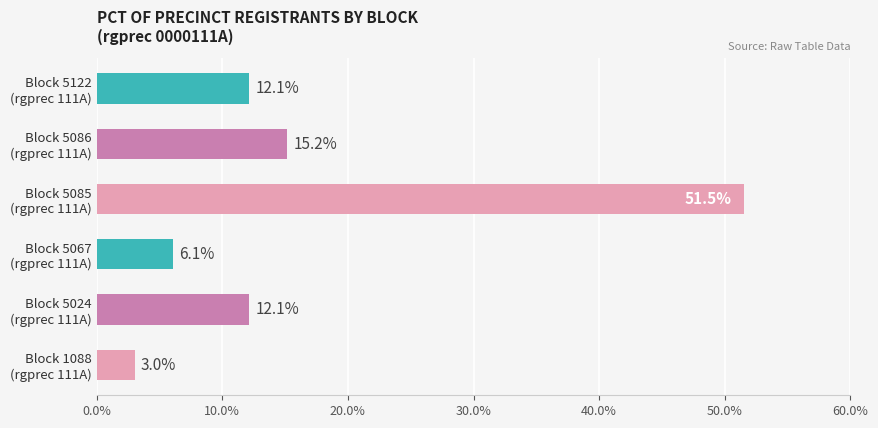

What is the greatest value displayed?

51.5